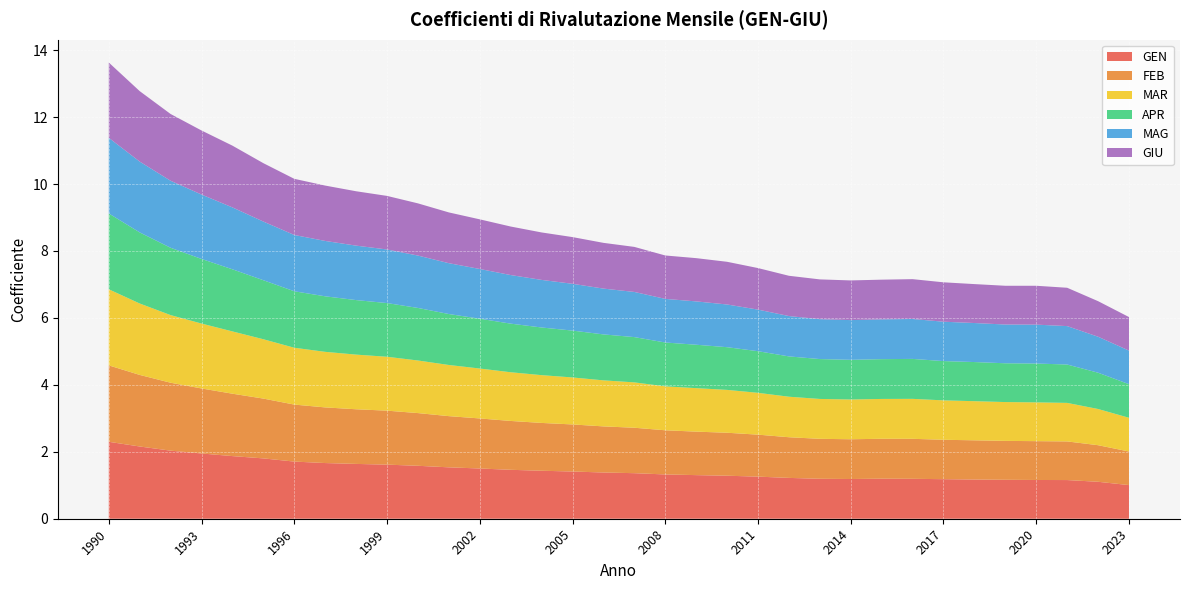

Reading left to right, what are all the values shown in this chart?

GEN: 1990=2.3	1991=2.2	1992=2.0	1993=1.9	1994=1.9	1995=1.8	1996=1.7	1997=1.7	1998=1.6	1999=1.6	2000=1.6	2001=1.5	2002=1.5	2003=1.5	2004=1.4	2005=1.4	2006=1.4	2007=1.4	2008=1.3	2009=1.3	2010=1.3	2011=1.3	2012=1.2	2013=1.2	2014=1.2	2015=1.2	2016=1.2	2017=1.2	2018=1.2	2019=1.2	2020=1.2	2021=1.2	2022=1.1	2023=1.0
FEB: 1990=2.3	1991=2.1	1992=2.0	1993=1.9	1994=1.9	1995=1.8	1996=1.7	1997=1.7	1998=1.6	1999=1.6	2000=1.6	2001=1.5	2002=1.5	2003=1.5	2004=1.4	2005=1.4	2006=1.4	2007=1.4	2008=1.3	2009=1.3	2010=1.3	2011=1.3	2012=1.2	2013=1.2	2014=1.2	2015=1.2	2016=1.2	2017=1.2	2018=1.2	2019=1.2	2020=1.2	2021=1.2	2022=1.1	2023=1.0
MAR: 1990=2.3	1991=2.1	1992=2.0	1993=1.9	1994=1.9	1995=1.8	1996=1.7	1997=1.7	1998=1.6	1999=1.6	2000=1.6	2001=1.5	2002=1.5	2003=1.5	2004=1.4	2005=1.4	2006=1.4	2007=1.4	2008=1.3	2009=1.3	2010=1.3	2011=1.2	2012=1.2	2013=1.2	2014=1.2	2015=1.2	2016=1.2	2017=1.2	2018=1.2	2019=1.2	2020=1.2	2021=1.2	2022=1.1	2023=1.0
APR: 1990=2.3	1991=2.1	1992=2.0	1993=1.9	1994=1.9	1995=1.8	1996=1.7	1997=1.7	1998=1.6	1999=1.6	2000=1.6	2001=1.5	2002=1.5	2003=1.5	2004=1.4	2005=1.4	2006=1.4	2007=1.4	2008=1.3	2009=1.3	2010=1.3	2011=1.2	2012=1.2	2013=1.2	2014=1.2	2015=1.2	2016=1.2	2017=1.2	2018=1.2	2019=1.2	2020=1.2	2021=1.1	2022=1.1	2023=1.0
MAG: 1990=2.3	1991=2.1	1992=2.0	1993=1.9	1994=1.8	1995=1.8	1996=1.7	1997=1.7	1998=1.6	1999=1.6	2000=1.6	2001=1.5	2002=1.5	2003=1.5	2004=1.4	2005=1.4	2006=1.4	2007=1.3	2008=1.3	2009=1.3	2010=1.3	2011=1.2	2012=1.2	2013=1.2	2014=1.2	2015=1.2	2016=1.2	2017=1.2	2018=1.2	2019=1.2	2020=1.2	2021=1.1	2022=1.1	2023=1.0
GIU: 1990=2.2	1991=2.1	1992=2.0	1993=1.9	1994=1.8	1995=1.7	1996=1.7	1997=1.7	1998=1.6	1999=1.6	2000=1.6	2001=1.5	2002=1.5	2003=1.5	2004=1.4	2005=1.4	2006=1.4	2007=1.3	2008=1.3	2009=1.3	2010=1.3	2011=1.2	2012=1.2	2013=1.2	2014=1.2	2015=1.2	2016=1.2	2017=1.2	2018=1.2	2019=1.2	2020=1.2	2021=1.1	2022=1.1	2023=1.0